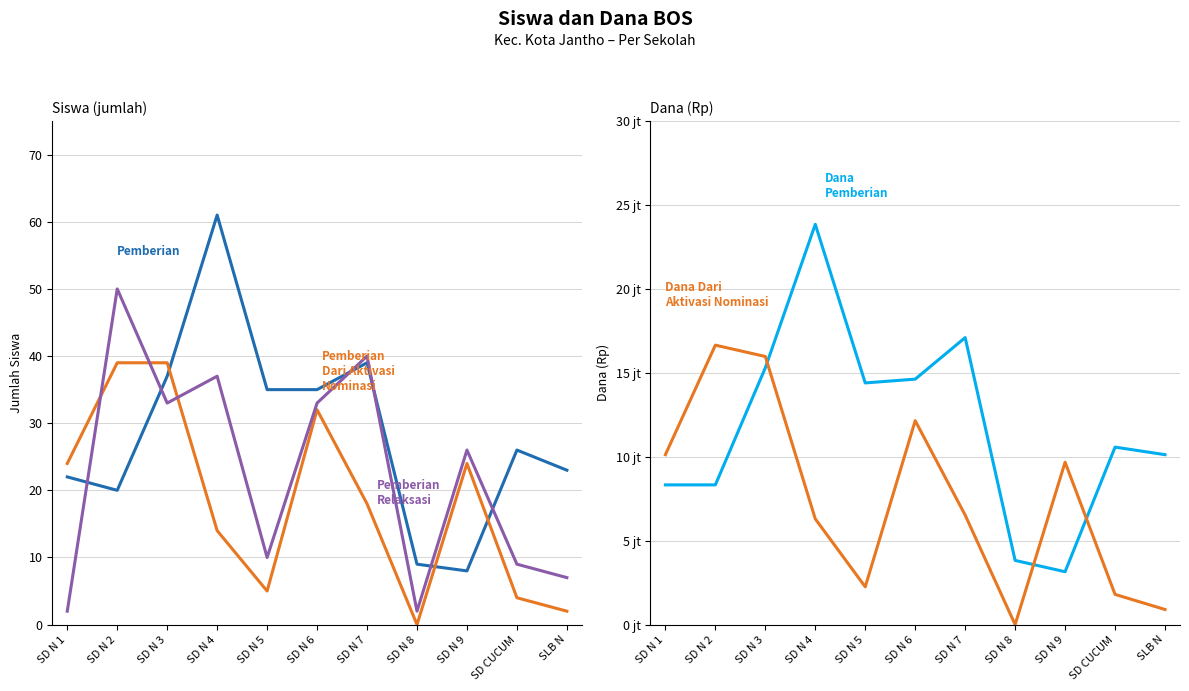

What position from the right is SD CUCUM?

2